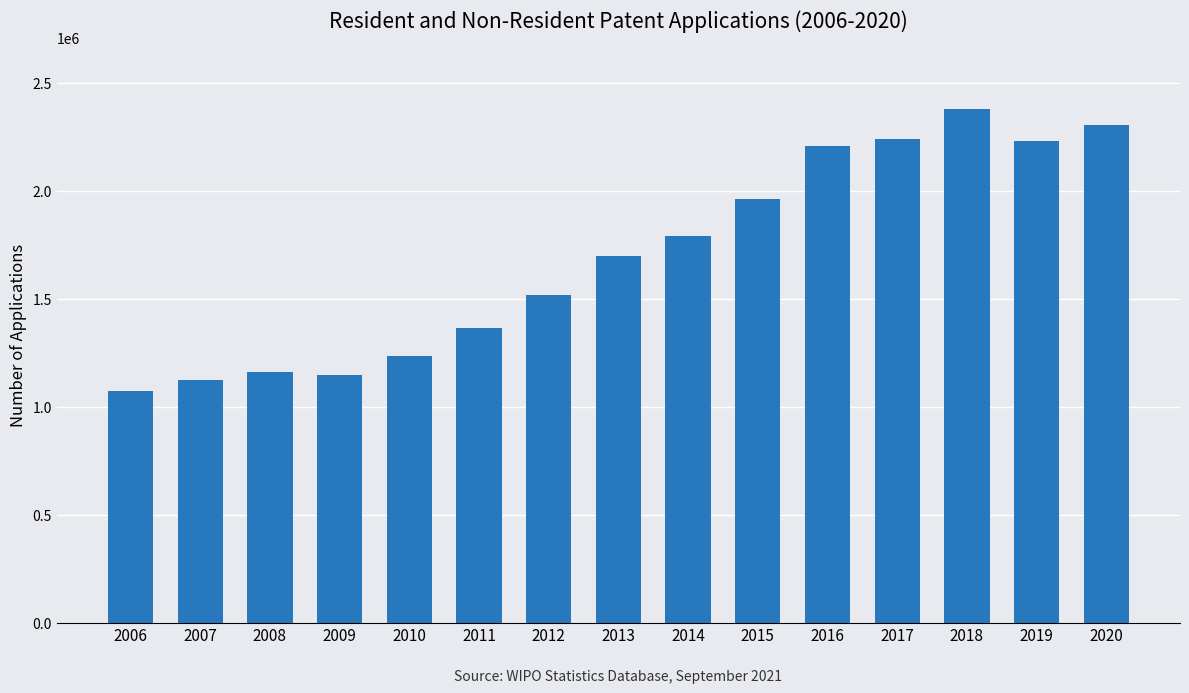

How many data points are less than 1700600?

7